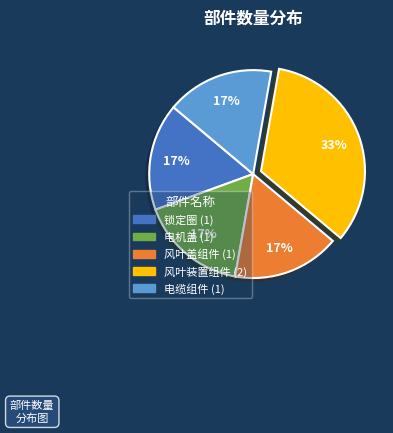

Is there a majority slice in this chart?

No